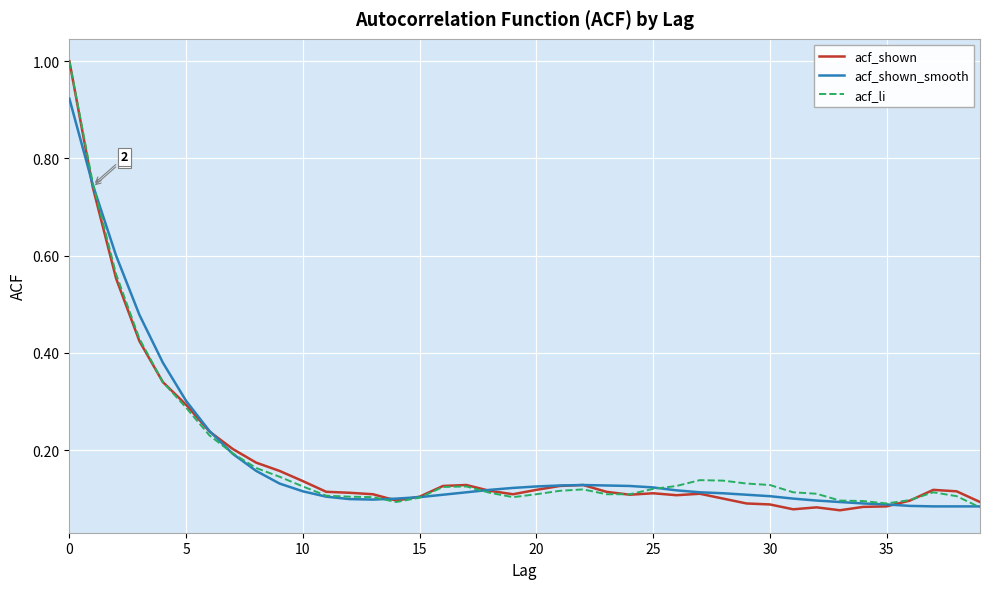

Which series has the largest range (max minus min)?

acf_shown